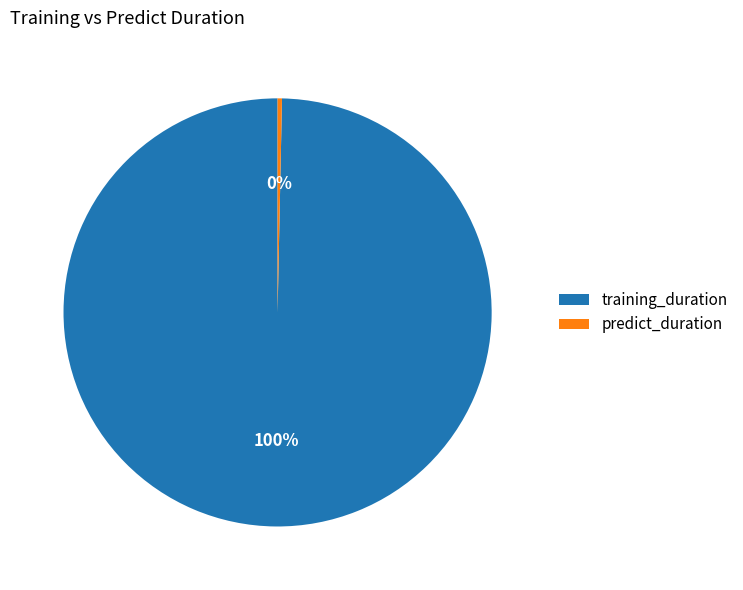

What is the smallest slice in the pie chart?

predict_duration